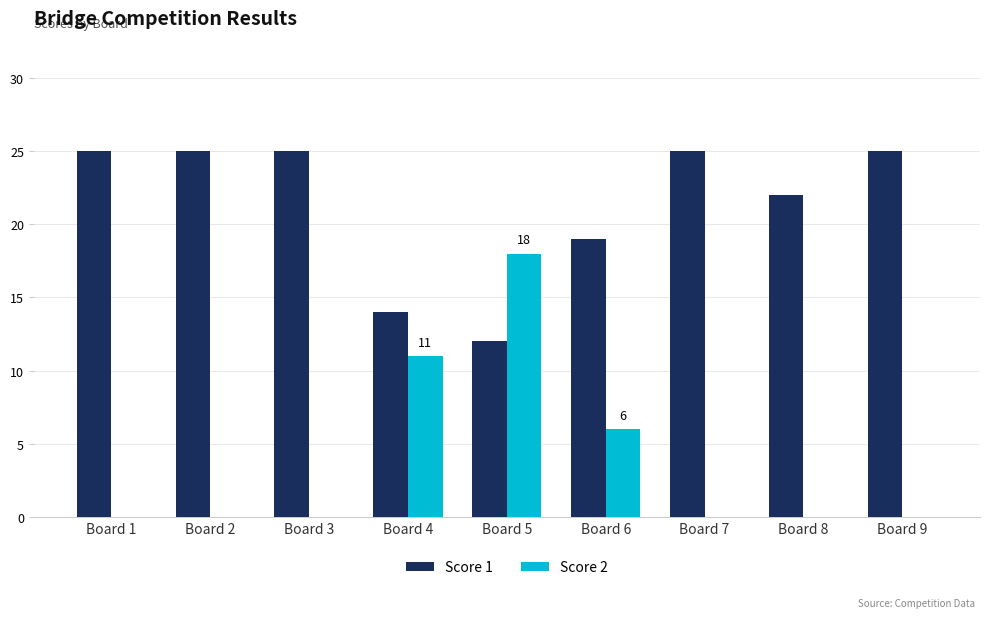

Does the chart contain stacked bars?

No